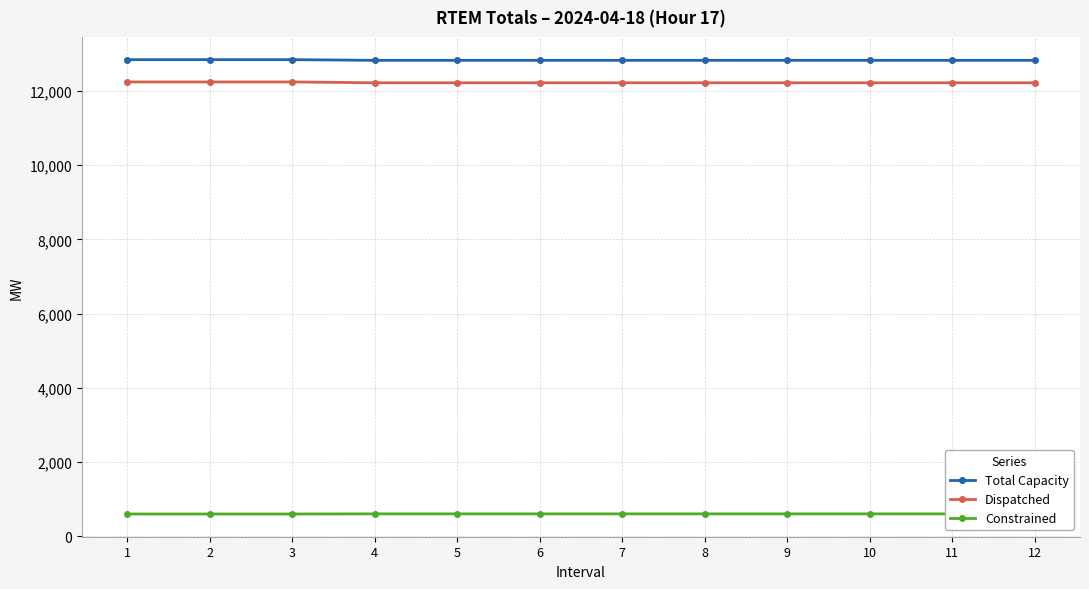

What is the value of the Dispatched point at the 7th from the left?

12222.3